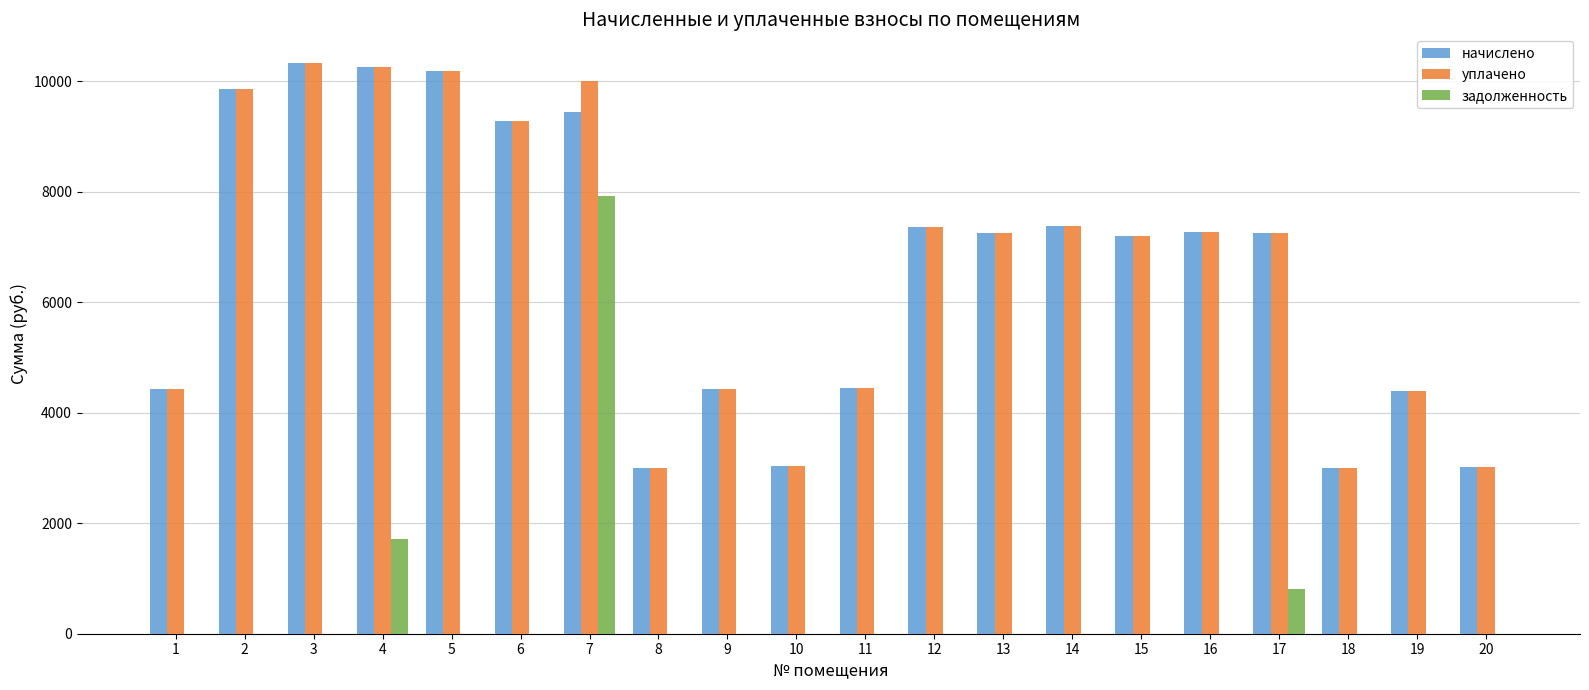

What is the total value across all series at 5?

20368.8